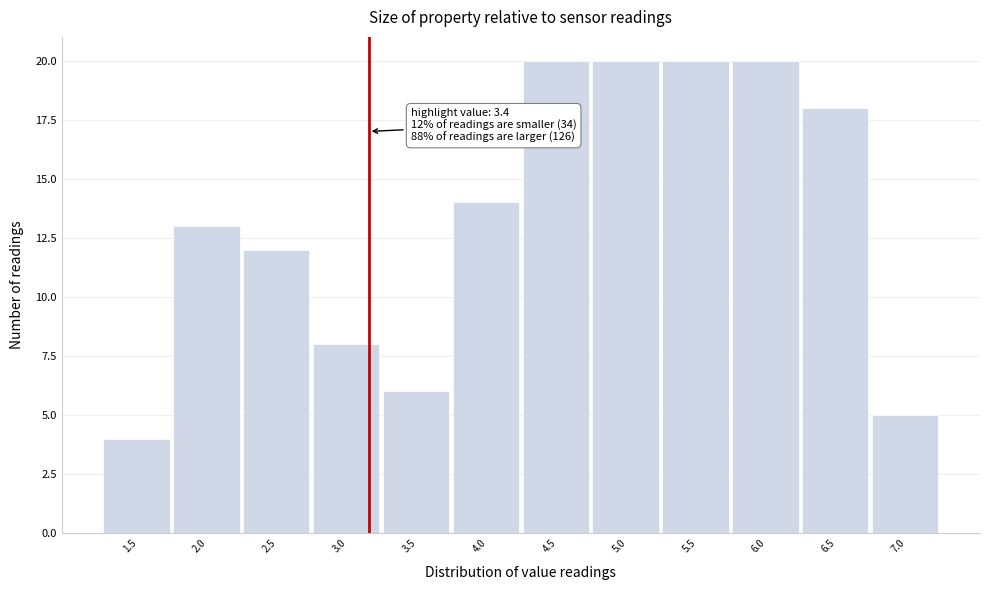

Reading left to right, list all the values displayed in this chart.

1.5=4	2.0=13	2.5=12	3.0=8	3.5=6	4.0=14	4.5=20	5.0=20	5.5=20	6.0=20	6.5=18	7.0=5